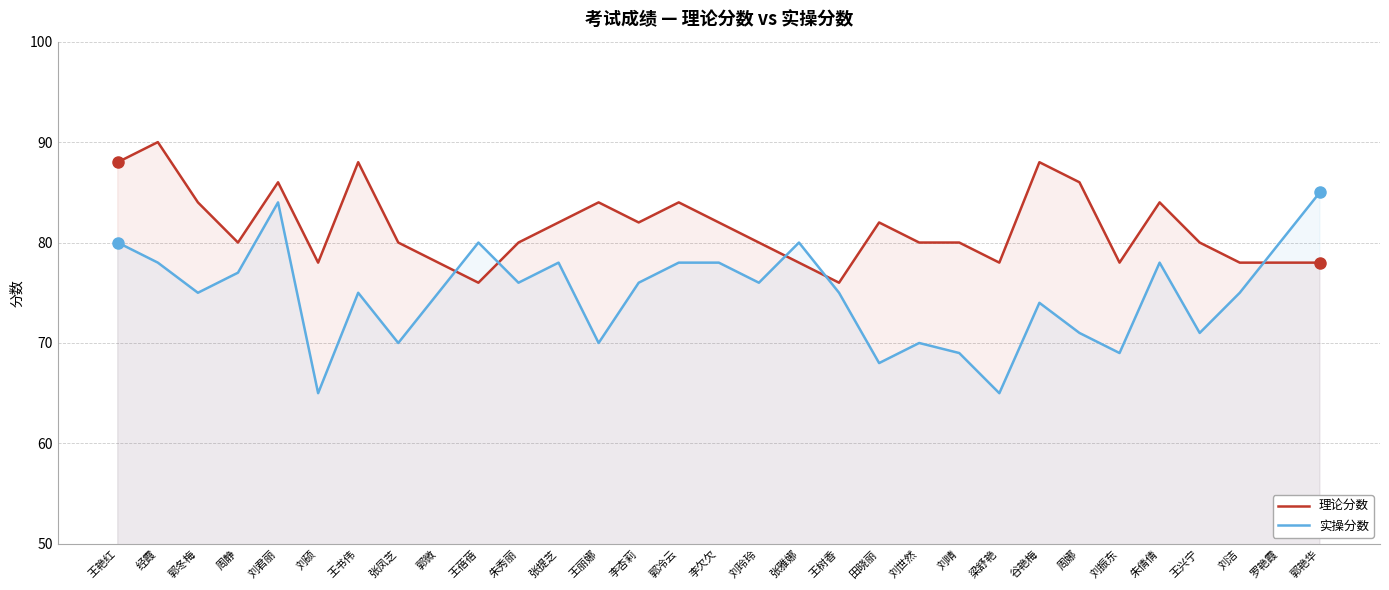

At which label does 理论分数 first exceed 80?

王艳红